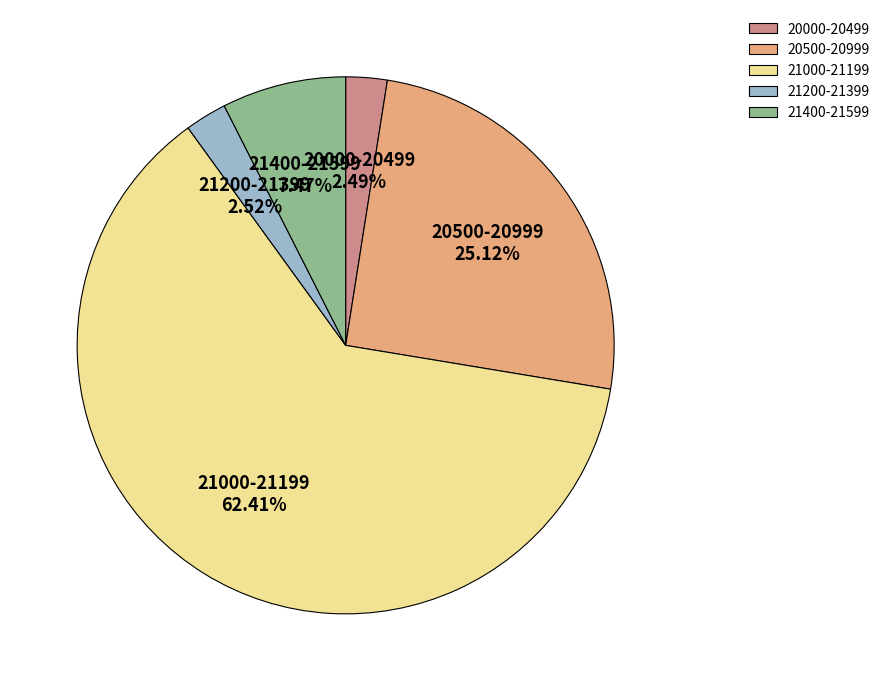

Is there any slice that represents more than half of the pie?

Yes